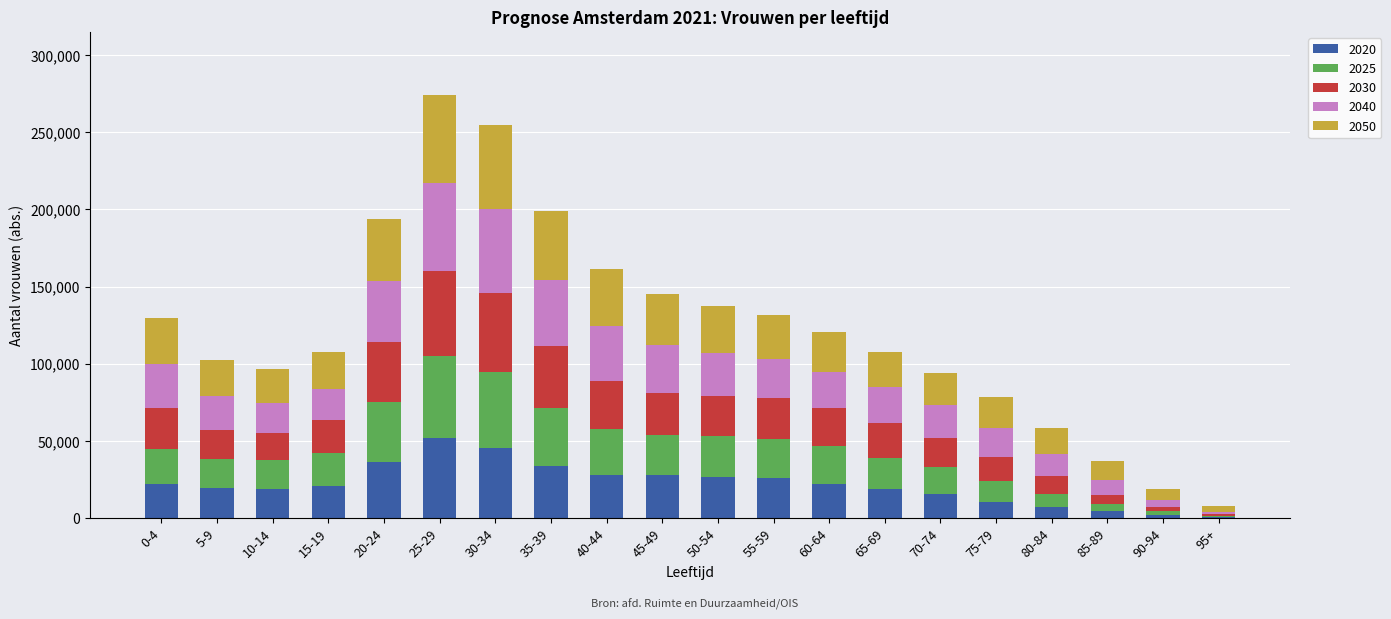

How many distinct data groups are displayed?

5